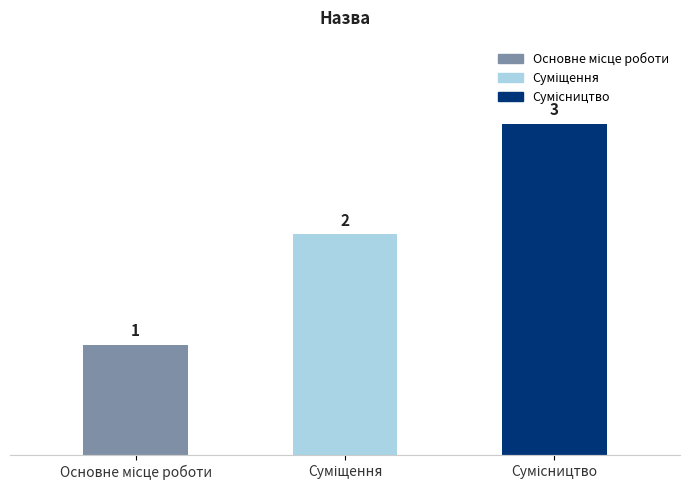

What is the maximum value shown in the chart?

3